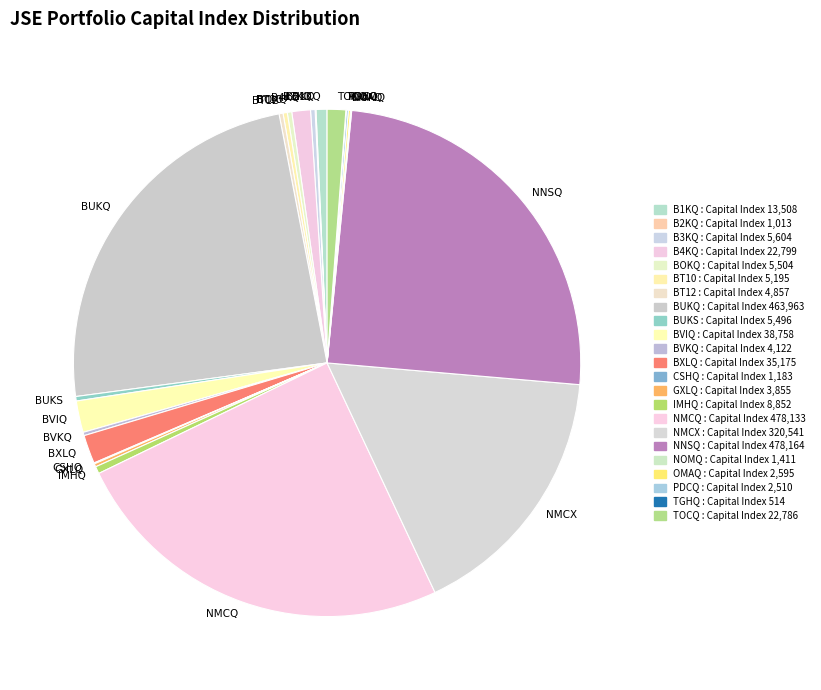

Does any single category account for the majority?

No